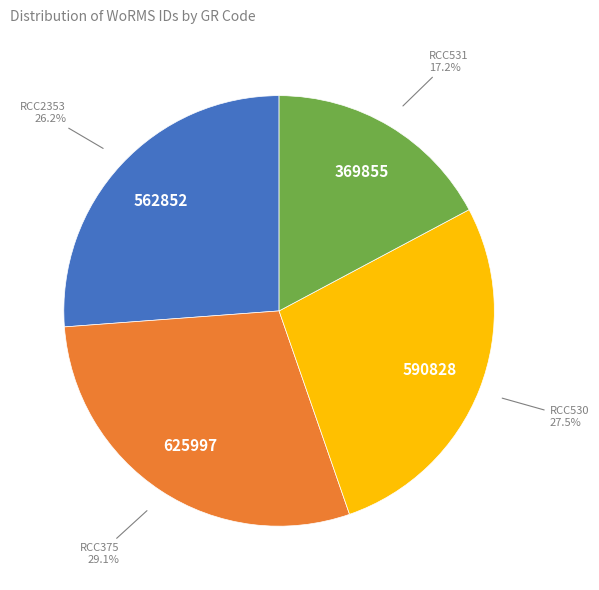

Is there any slice that represents more than half of the pie?

No